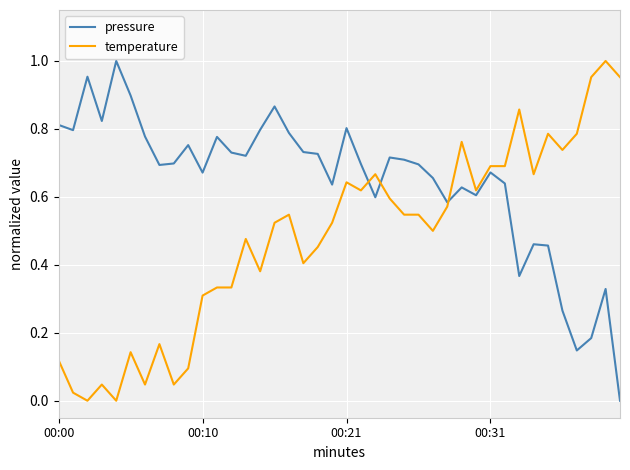

Which series has the largest total across all categories?

pressure